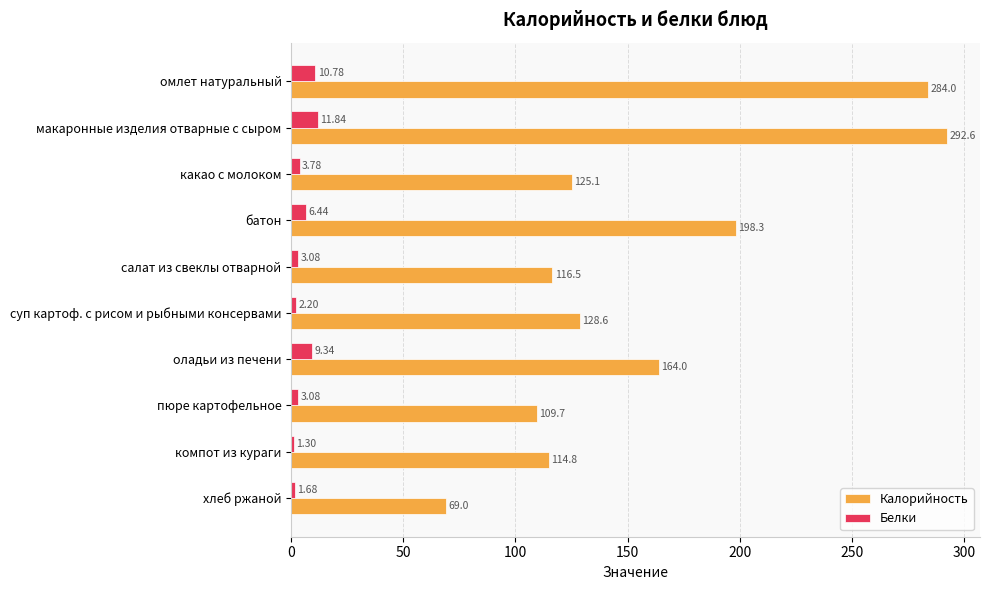

Which category has the highest value across all series?

макаронные изделия отварные с сыром